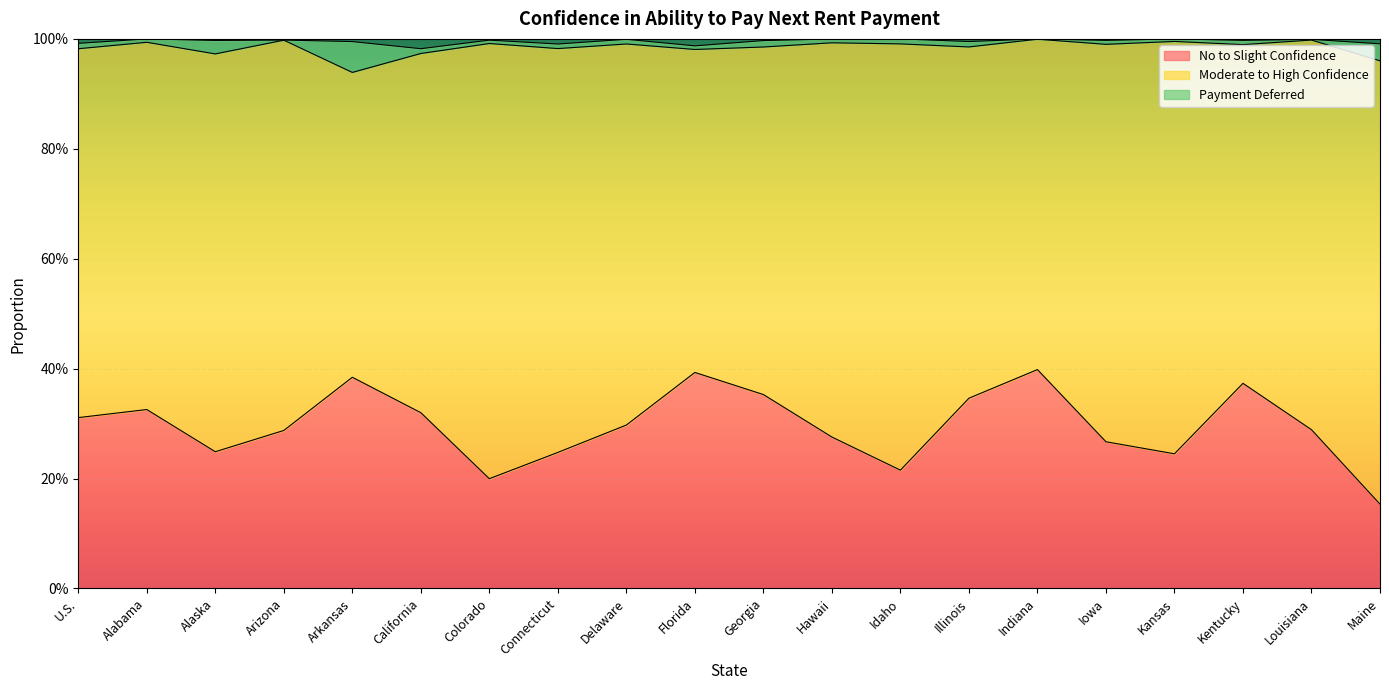

True or false: Payment Deferred and No to Slight Confidence cross at least once.

False